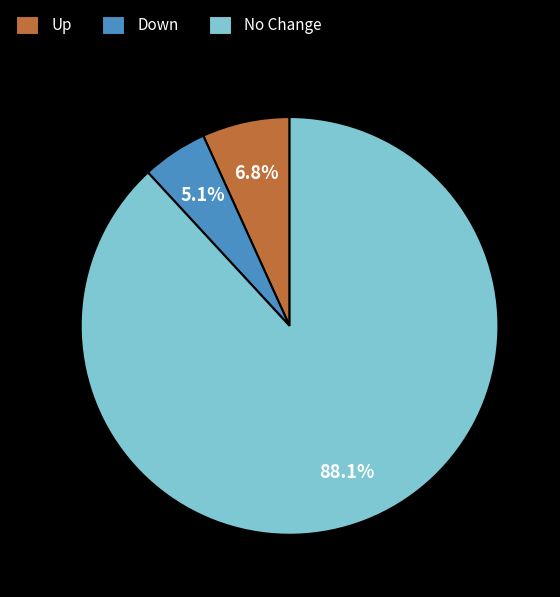

Which category has the biggest portion of the pie?

No Change